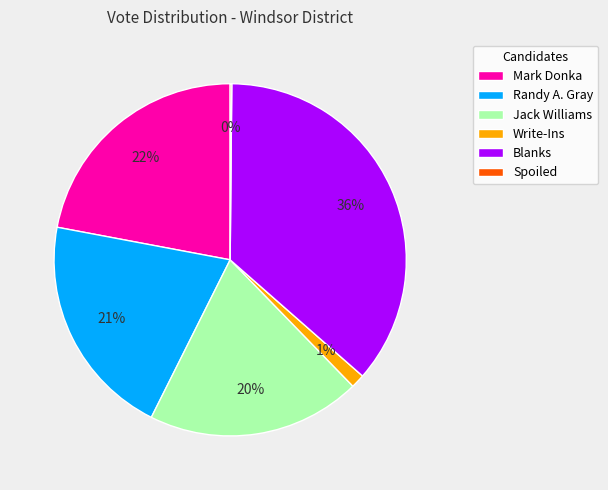

To the nearest percent, what percentage of the pie is Randy A. Gray?

21%